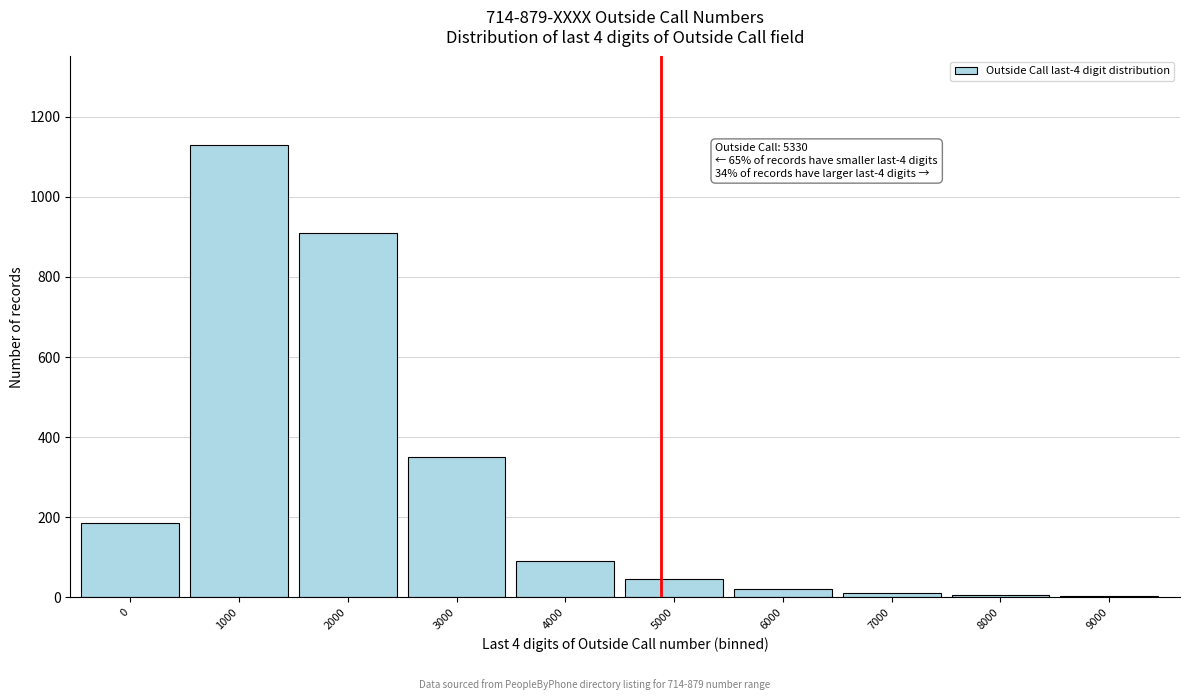

What is the maximum value shown in the chart?

1130